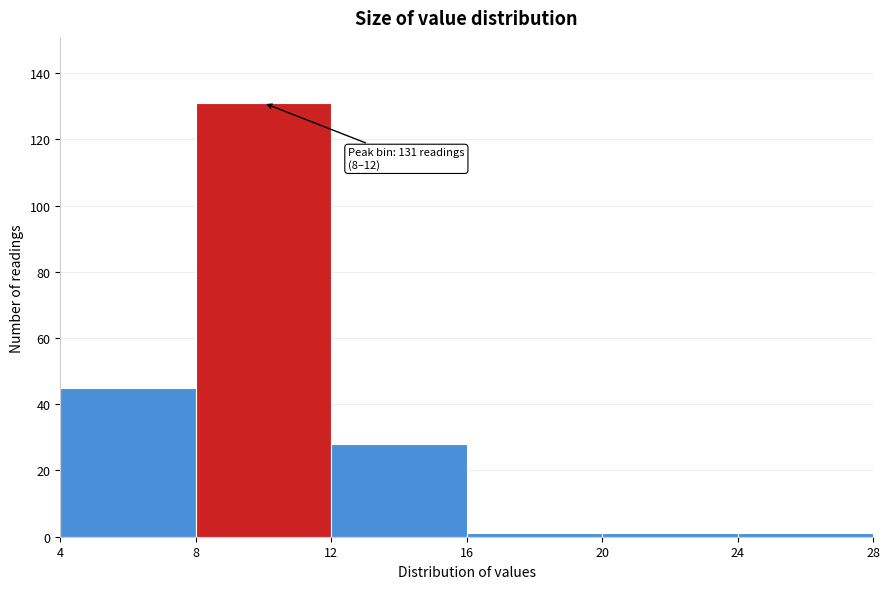

Which range on the x-axis has the tallest bar?

8 to 12